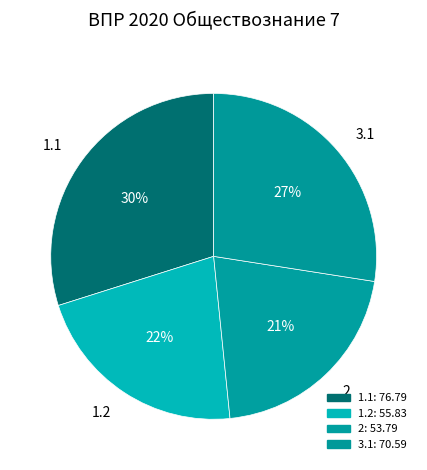

To the nearest percent, what is the difference between the 1.1 and 1.2 slice percentages?

8%